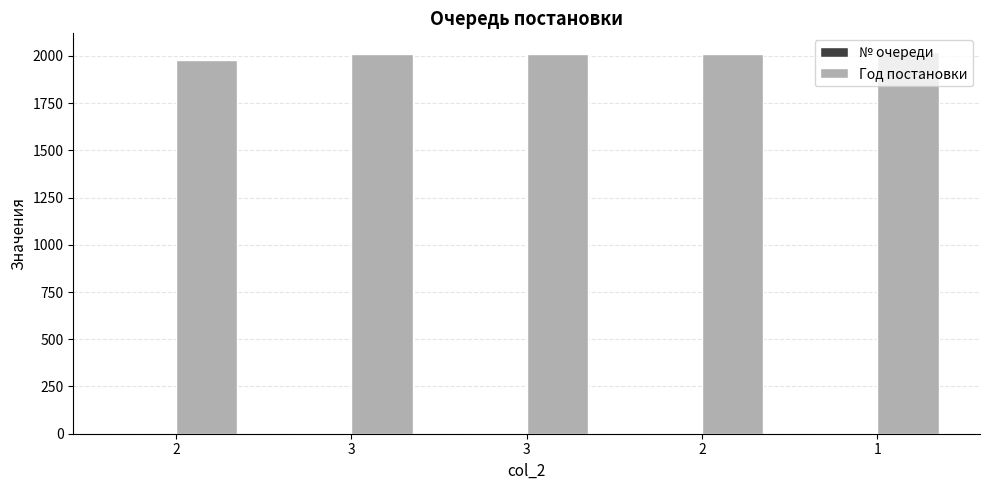

Are the bars horizontal?

No